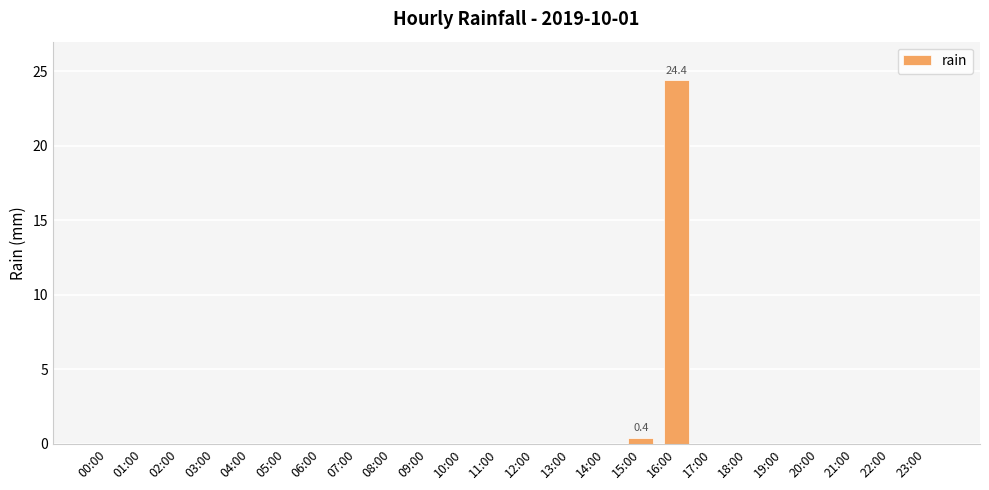

Reading left to right, extract all data points from this chart.

00:00=0.0	01:00=0.0	02:00=0.0	03:00=0.0	04:00=0.0	05:00=0.0	06:00=0.0	07:00=0.0	08:00=0.0	09:00=0.0	10:00=0.0	11:00=0.0	12:00=0.0	13:00=0.0	14:00=0.0	15:00=0.4	16:00=24.4	17:00=0.0	18:00=0.0	19:00=0.0	20:00=0.0	21:00=0.0	22:00=0.0	23:00=0.0